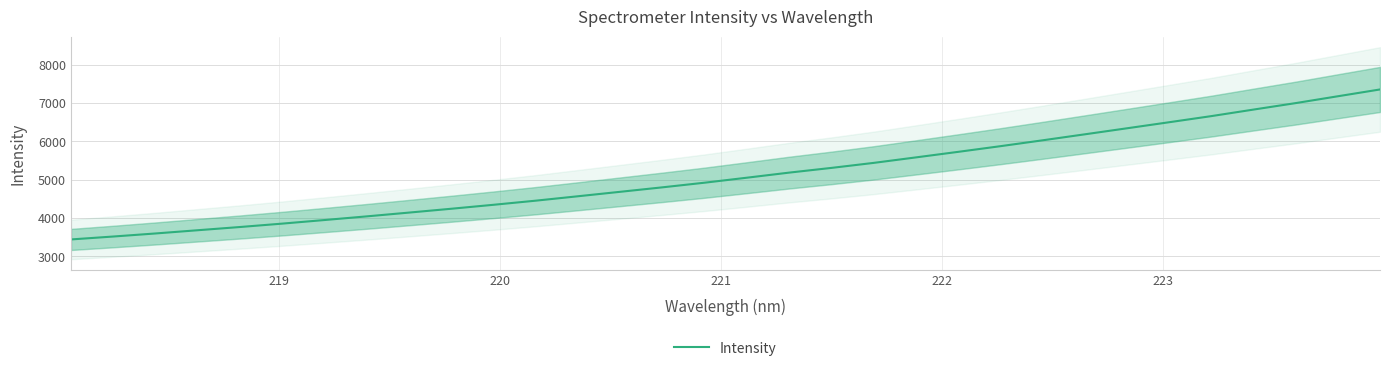

What is the minimum value for Intensity?

3440.0